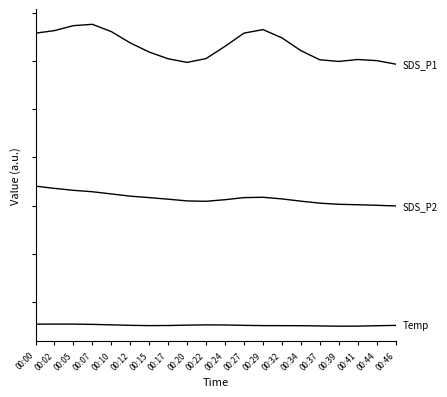

Reading right to left, list all the values displayed in this chart.

SDS_P1: 00:46=24.7	00:44=25.1	00:41=25.2	00:39=25.0	00:37=25.2	00:34=26.1	00:32=27.5	00:29=28.3	00:27=27.9	00:24=26.6	00:22=25.3	00:20=24.9	00:17=25.3	00:15=26.0	00:12=26.9	00:10=28.1	00:07=28.9	00:05=28.7	00:02=28.2	00:00=27.9
SDS_P2: 00:46=10.0	00:44=10.0	00:41=10.1	00:39=10.1	00:37=10.2	00:34=10.5	00:32=10.7	00:29=10.9	00:27=10.8	00:24=10.6	00:22=10.4	00:20=10.5	00:17=10.7	00:15=10.8	00:12=11.0	00:10=11.2	00:07=11.4	00:05=11.6	00:02=11.8	00:00=12.0
Temp: 00:46=-2.5	00:44=-2.5	00:41=-2.6	00:39=-2.6	00:37=-2.5	00:34=-2.5	00:32=-2.5	00:29=-2.5	00:27=-2.5	00:24=-2.4	00:22=-2.4	00:20=-2.4	00:17=-2.5	00:15=-2.5	00:12=-2.5	00:10=-2.4	00:07=-2.4	00:05=-2.3	00:02=-2.3	00:00=-2.3